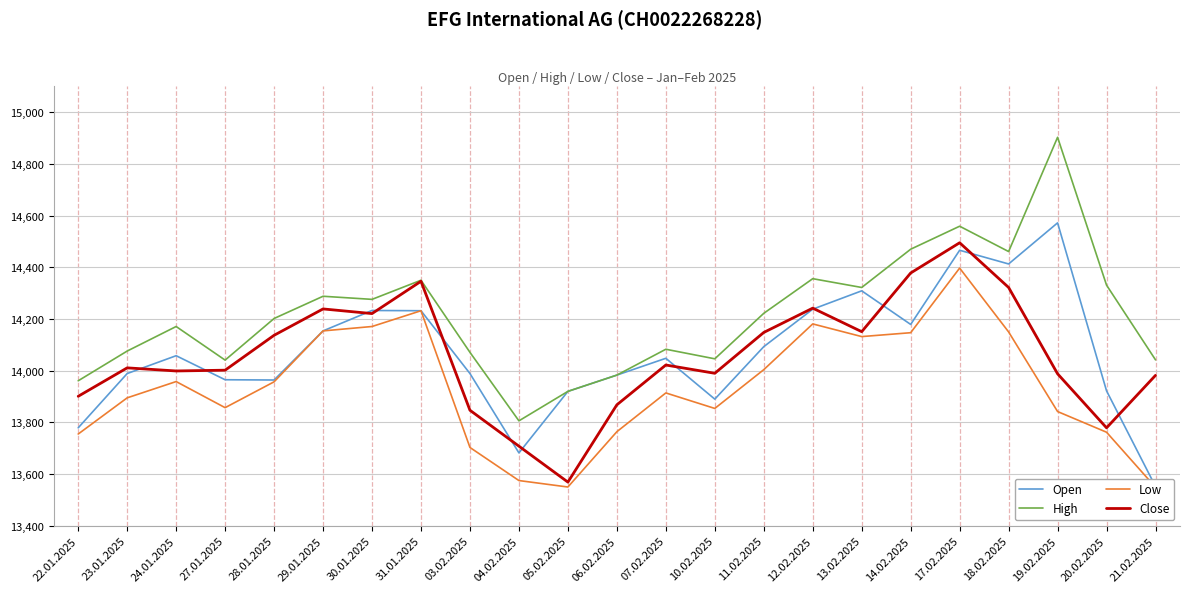

True or false: Open has a value of 14179 at 14.02.2025.

True